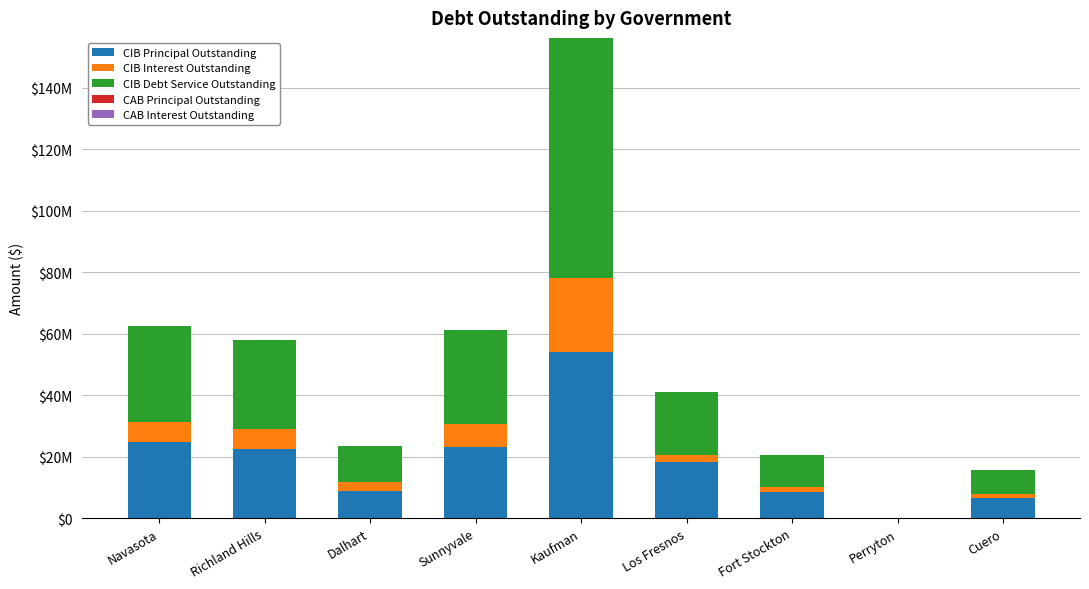

Are the bars horizontal?

No